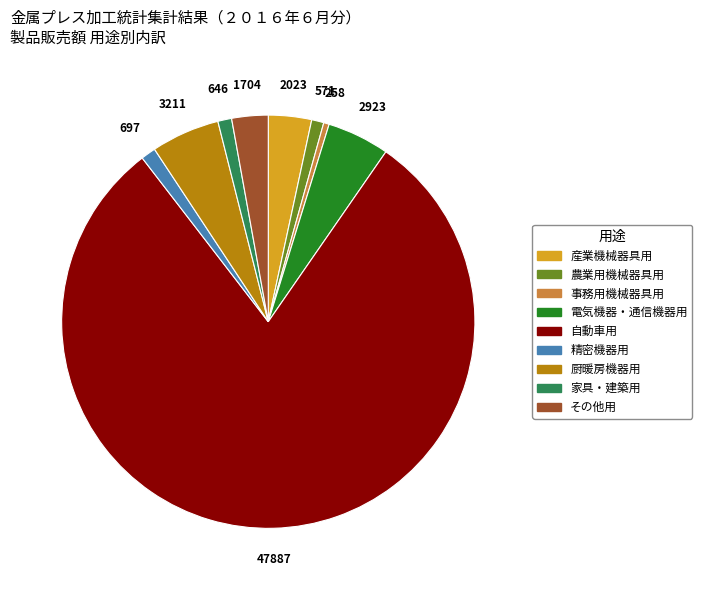

Which has a higher value, 自動車用 or 精密機器用?

自動車用